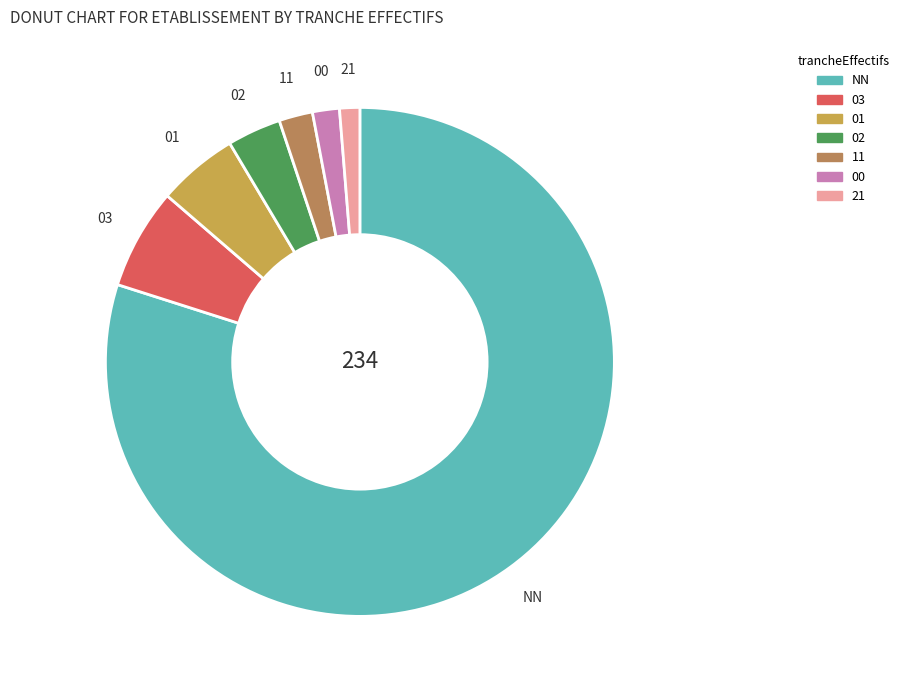

Is the sum of NN and 02 greater than half?

Yes